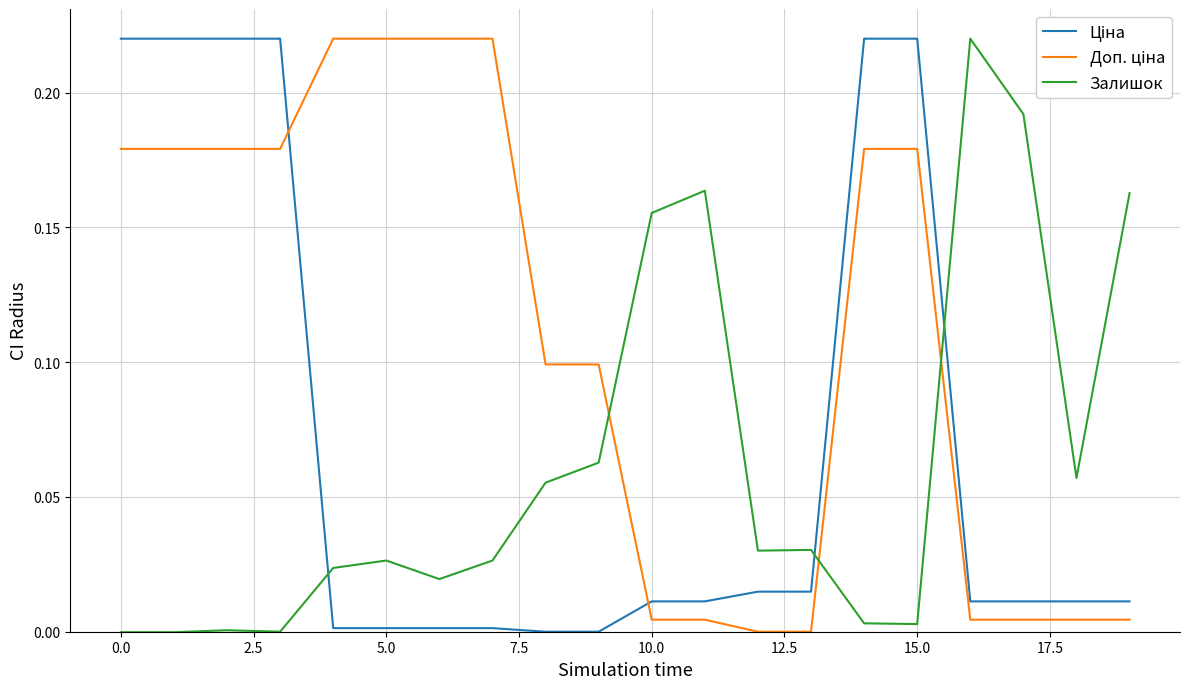

Is this an area chart (filled region under the line)?

No